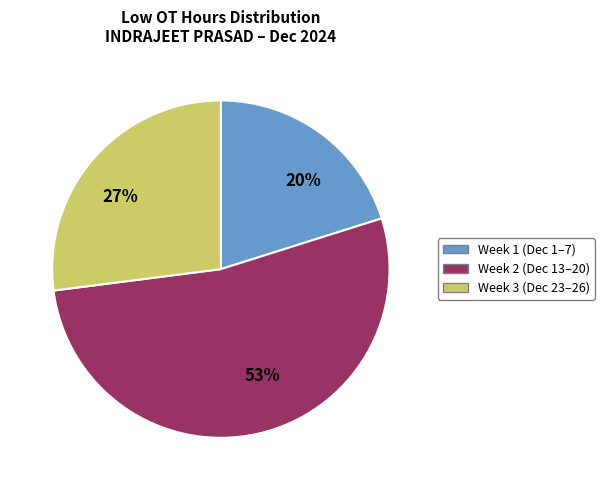

To the nearest percent, what is the difference between the largest and smallest slice percentages?

33%